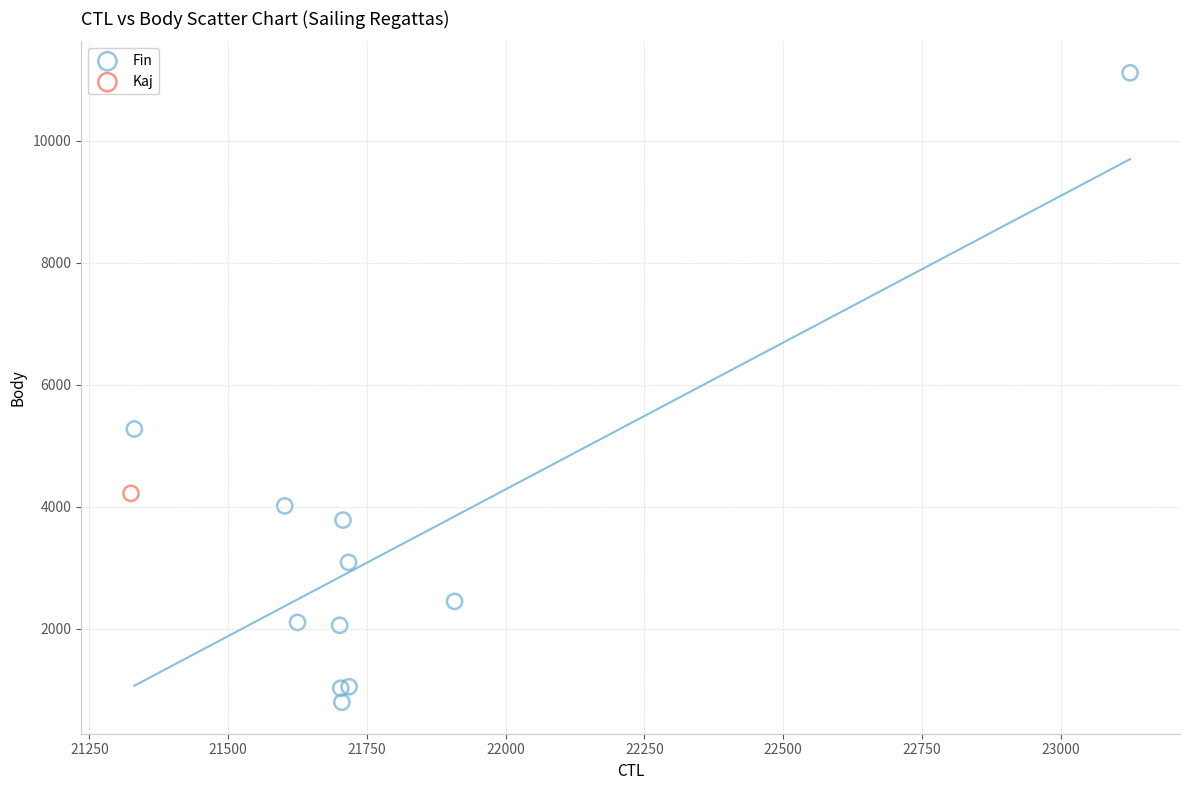

What are all the series names shown in the legend?

Fin, Kaj